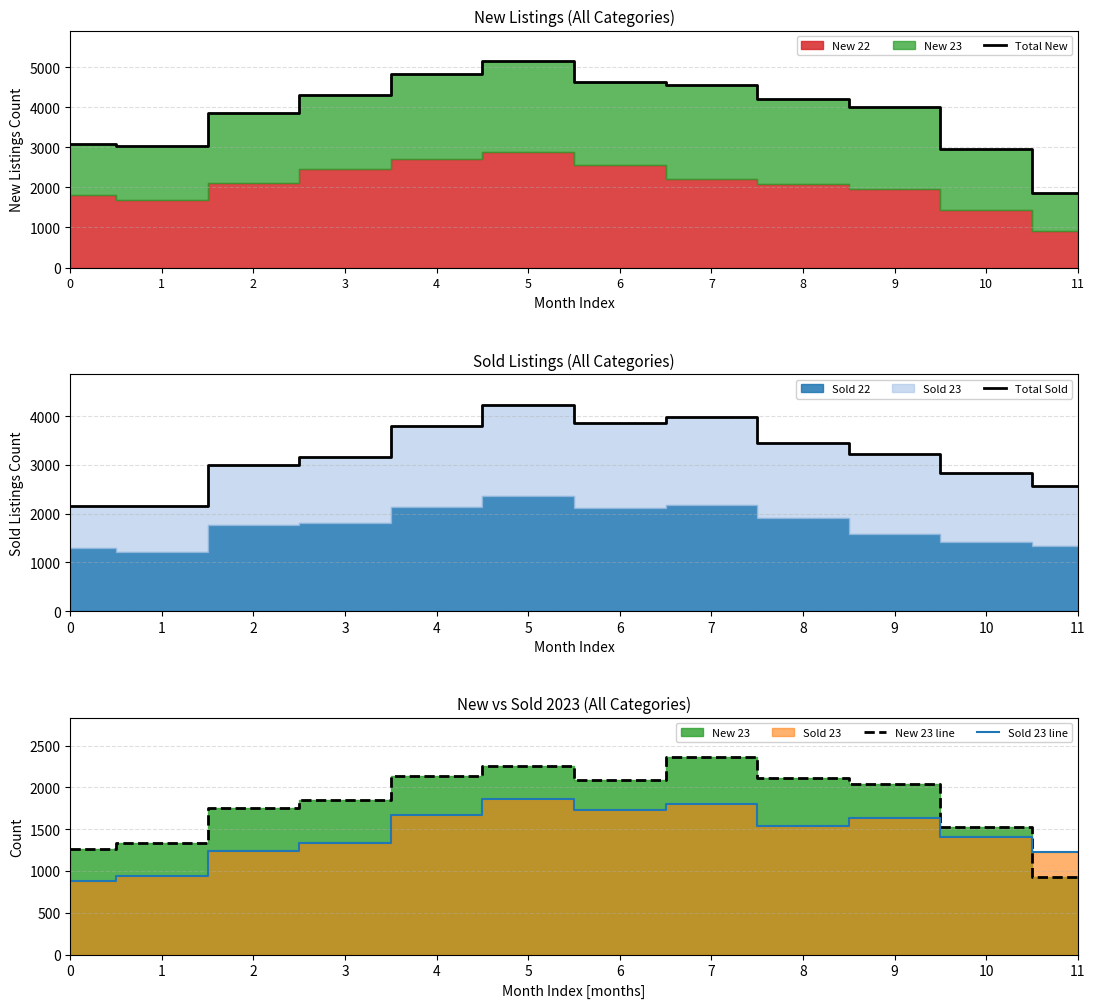

At which label does Total New reach its minimum?

11